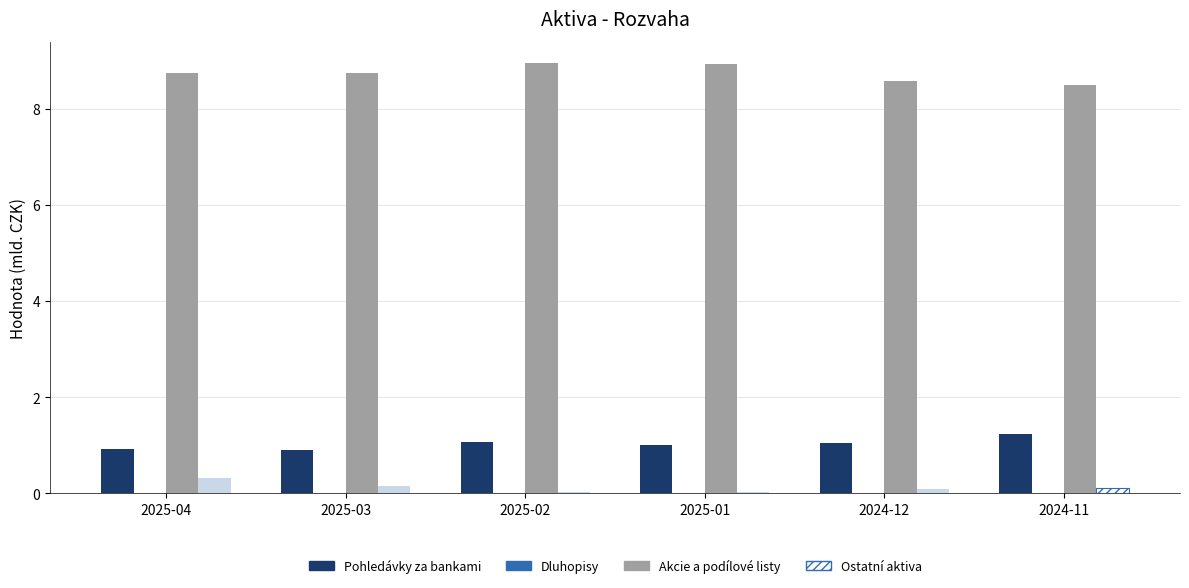

Which category has the highest value in the Dluhopisy series?

2025-04